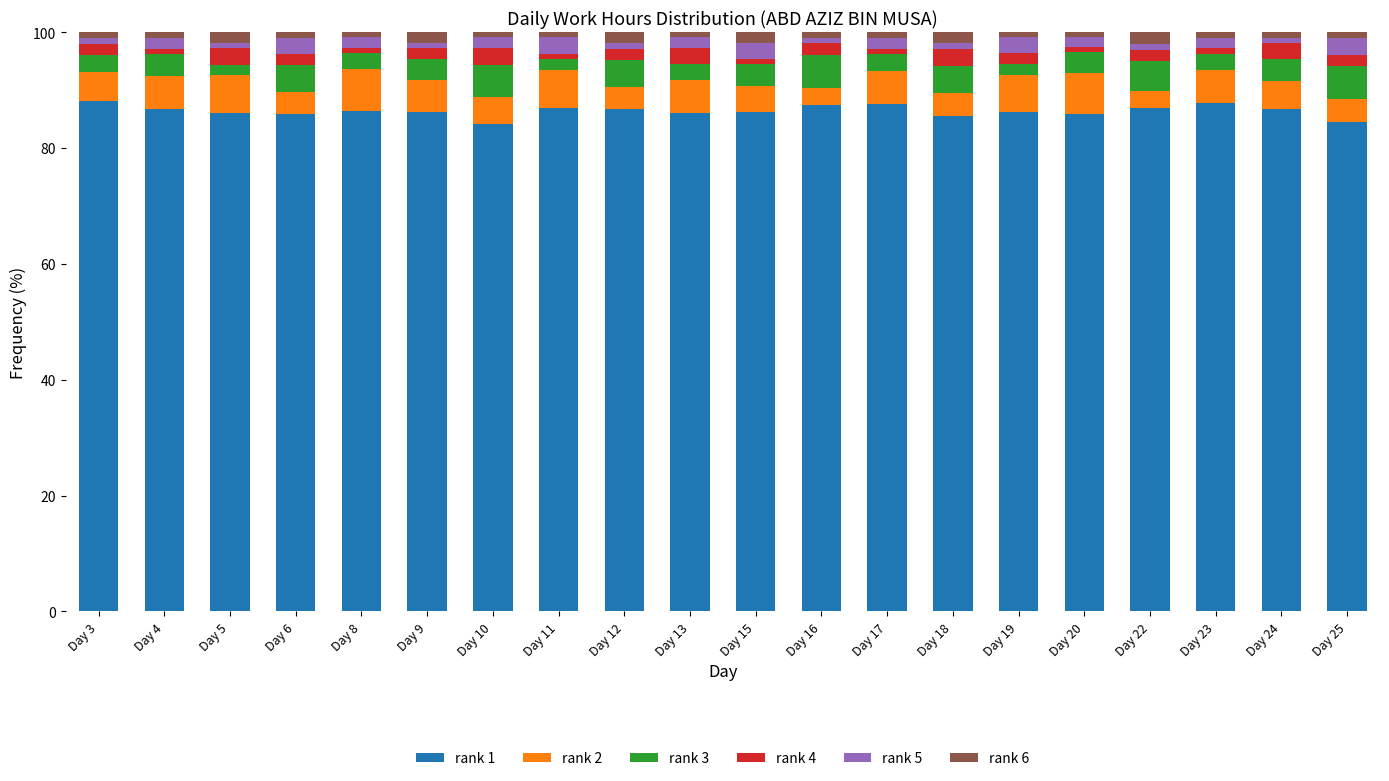

What is the difference between the maximum and minimum values in the rank 1 series?

4.0